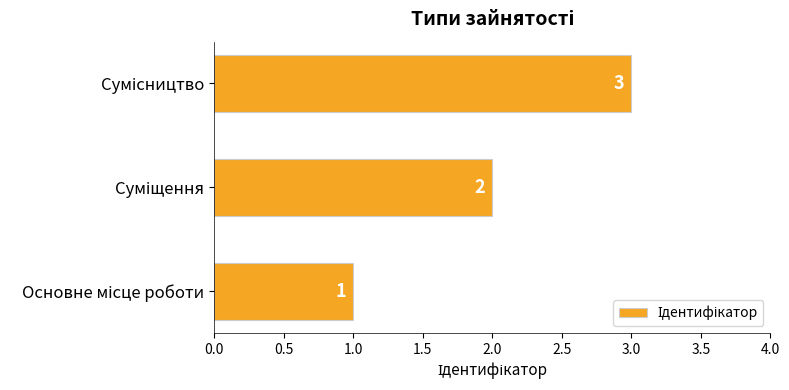

What is the difference between the maximum and minimum values?

2